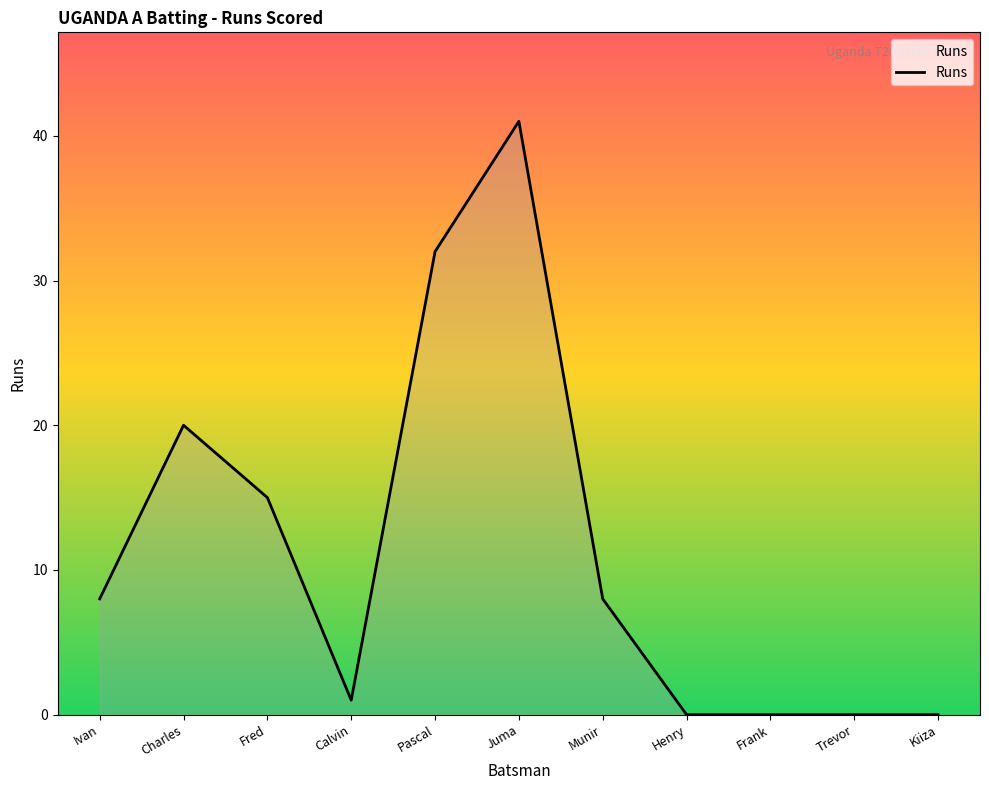

Reading left to right, list all the values displayed in this chart.

Ivan=8	Charles=20	Fred=15	Calvin=1	Pascal=32	Juma=41	Munir=8	Henry=0	Frank=0	Trevor=0	Kiiza=0